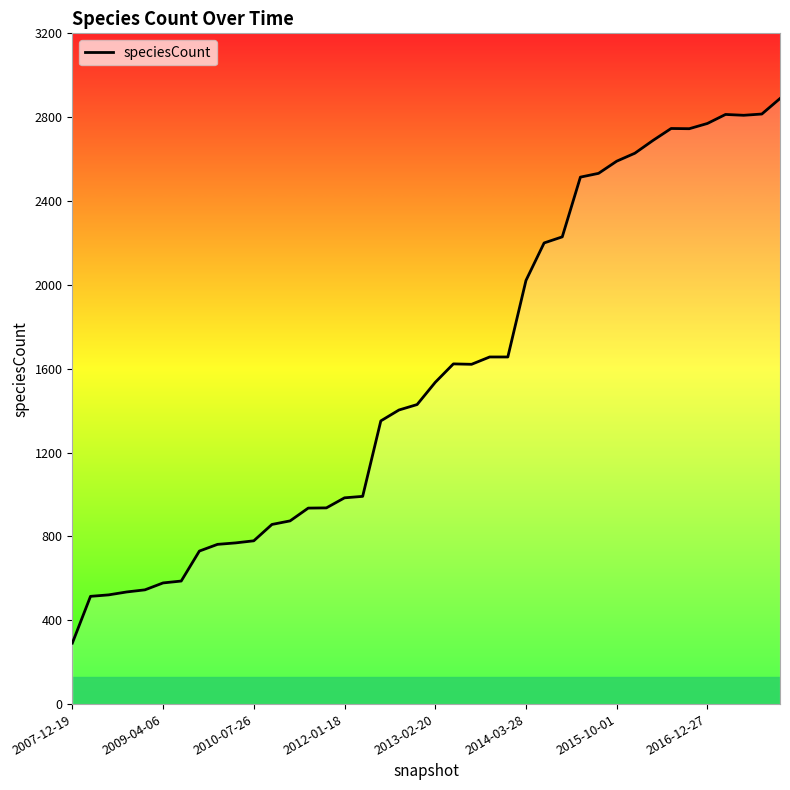

What is the minimum value shown in the chart?

291